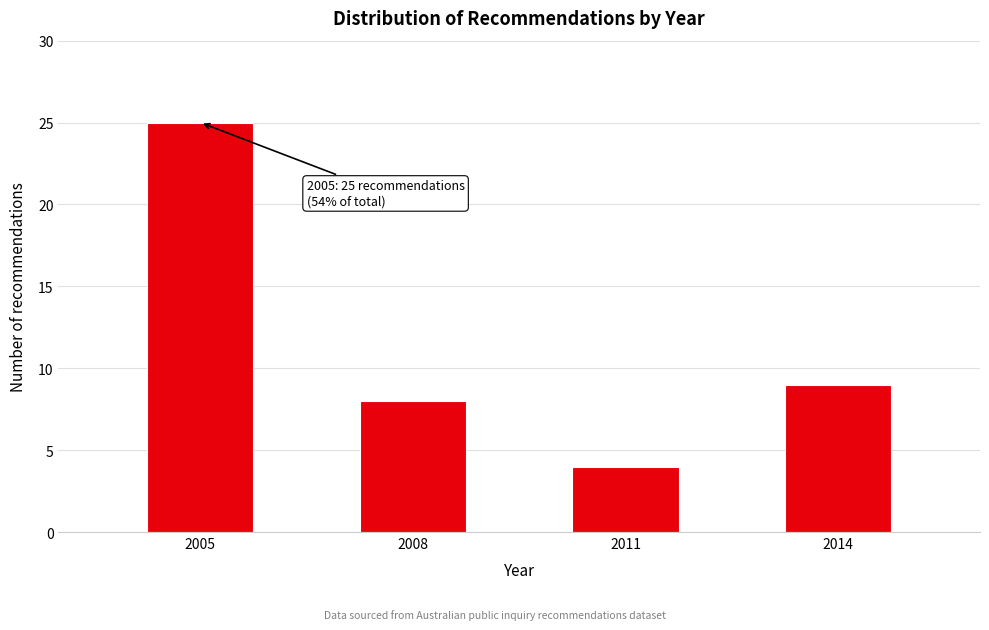

Reading right to left, transcribe all the data shown in this chart.

9	4	8	25